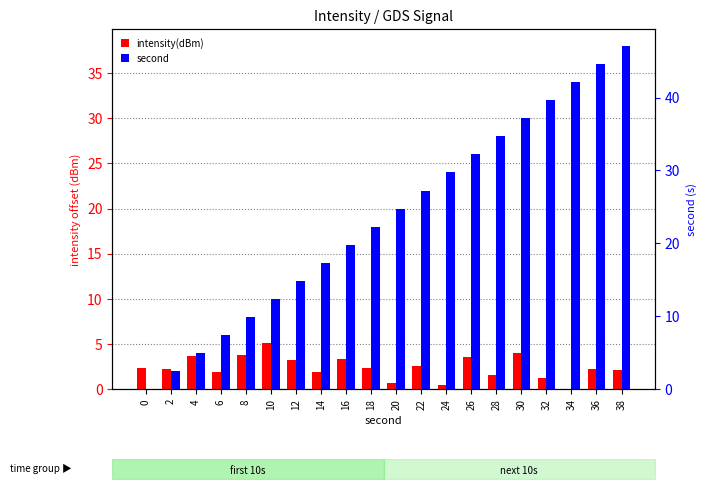

How many categories are shown in the chart?

20